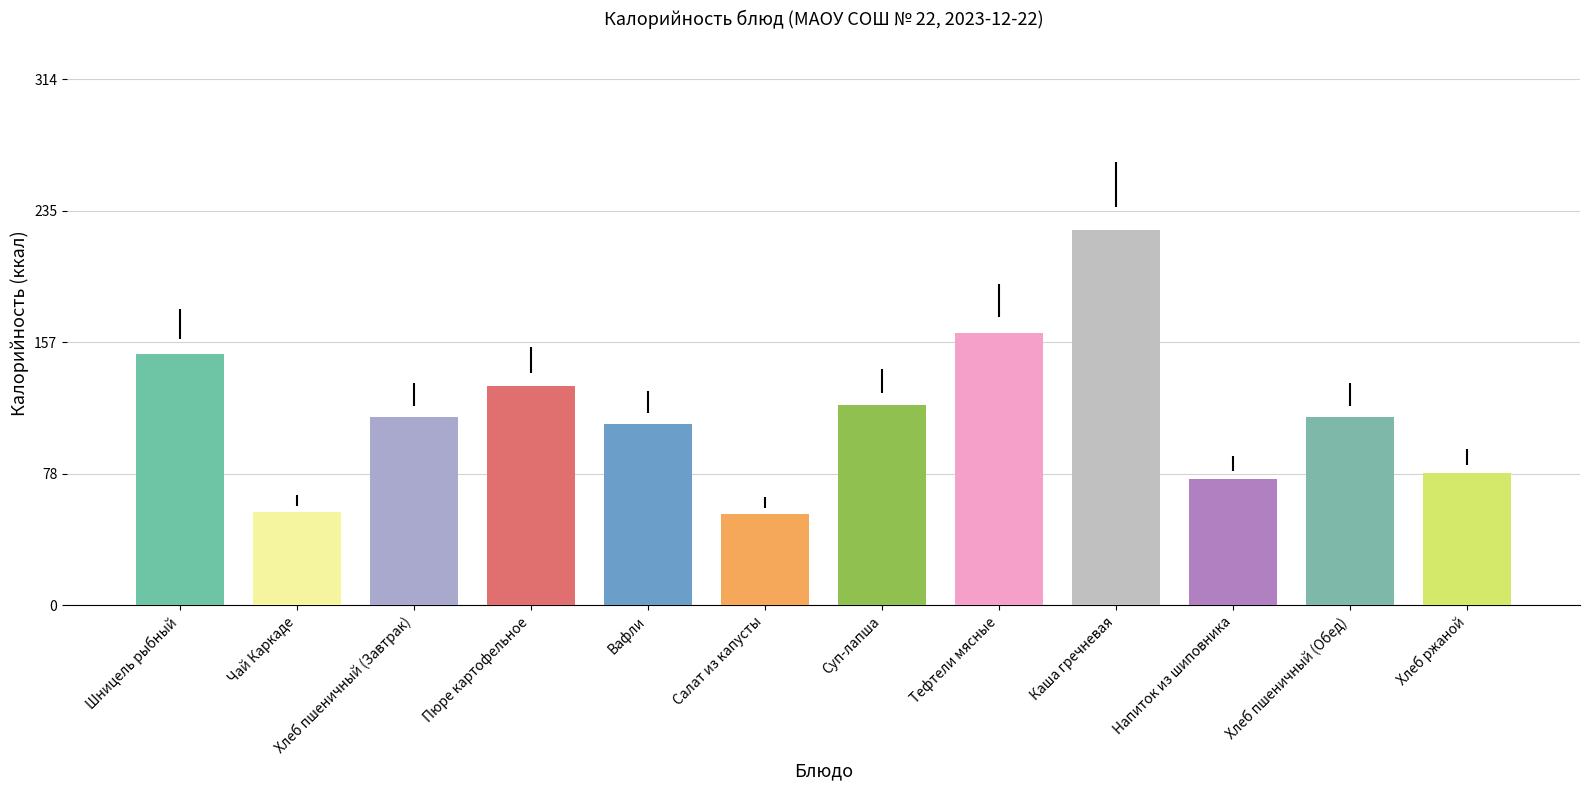

What is the label of the 4th bar from the left?

Пюре картофельное